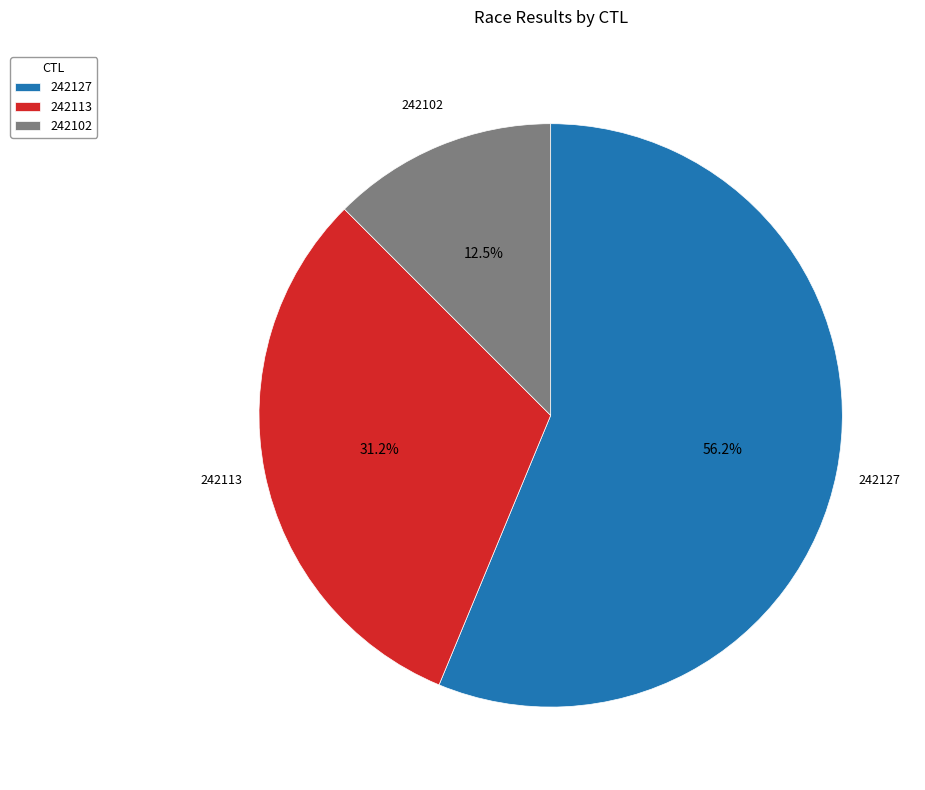

The 242127 slice represents 56% of the pie. True or false?

True